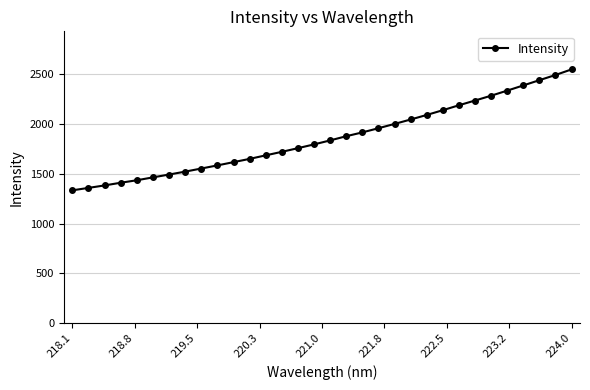

What is the difference between the maximum and minimum values?

1216.0